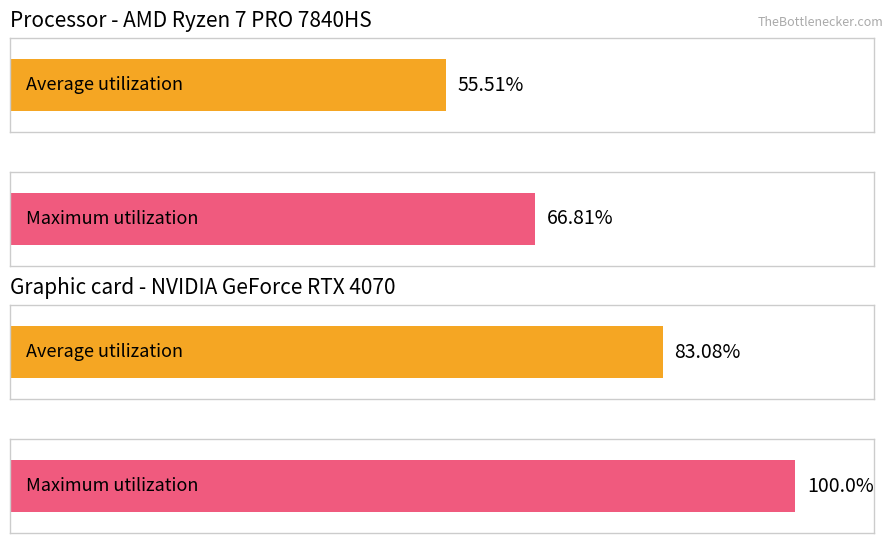

How many bars are there in each group?

2